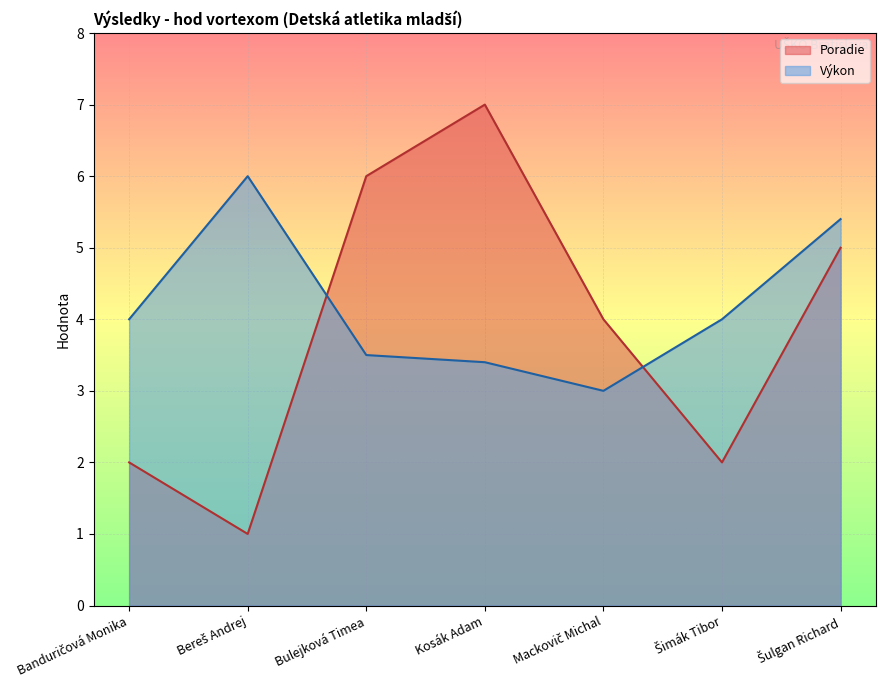

How many interior local peaks does the Poradie series have?

1